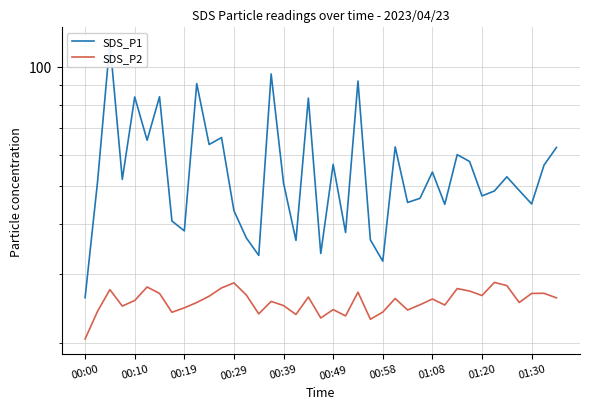

True or false: SDS_P1 has a value of 17.2 at 00:10.

False